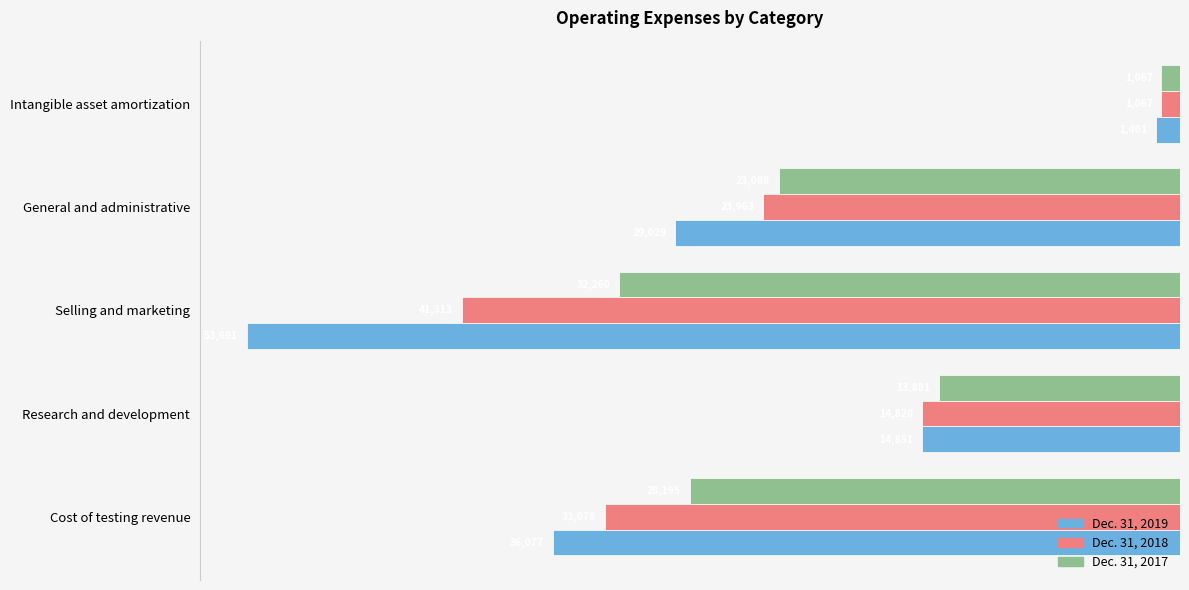

How many bars are there in each group?

3